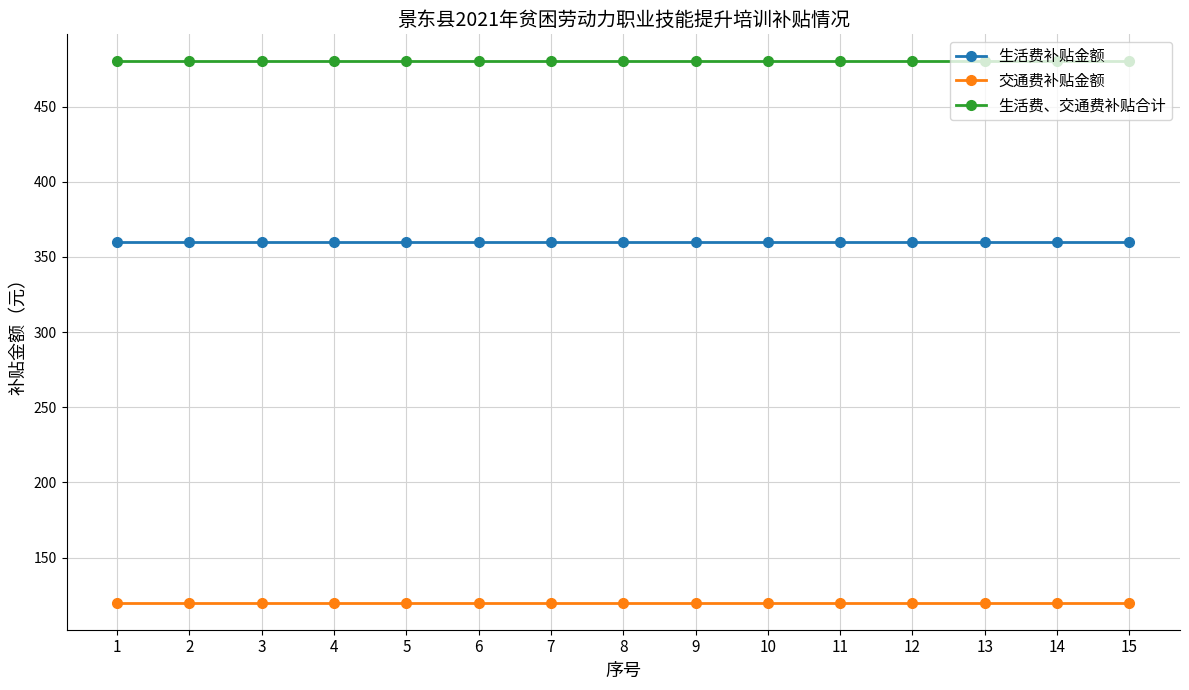

True or false: 生活费、交通费补贴合计 and 生活费补贴金额 intersect in this chart.

False